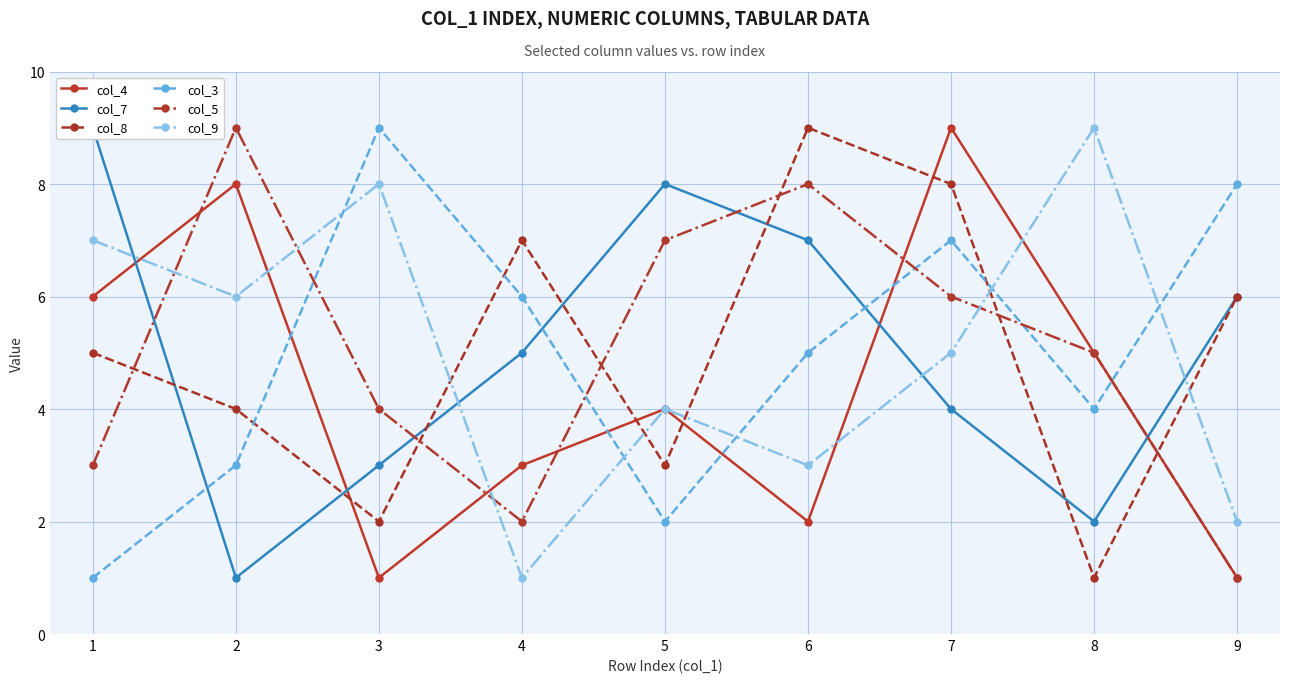

After their last crossing, which series has the higher values: col_4 or col_3?

col_3